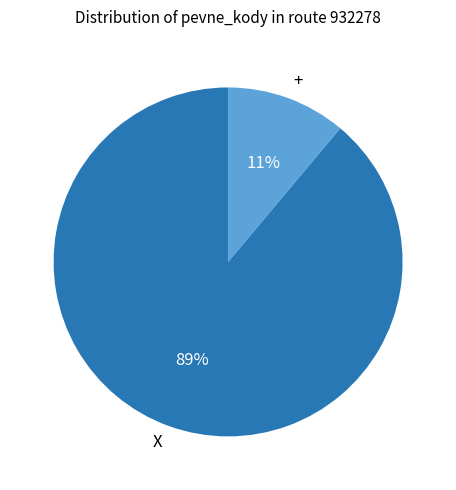

Which has a higher value, X or +?

X